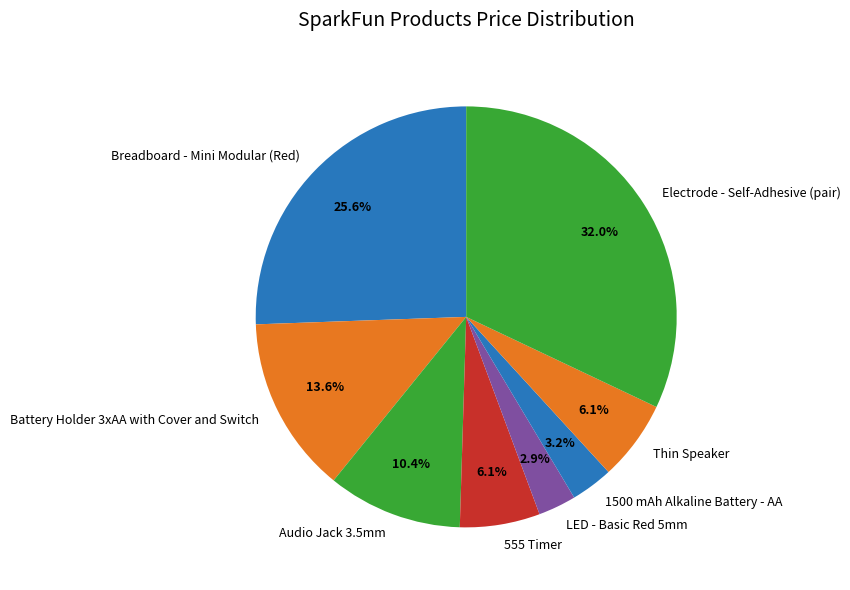

What percentage is NOT represented by 555 Timer?

93.9%